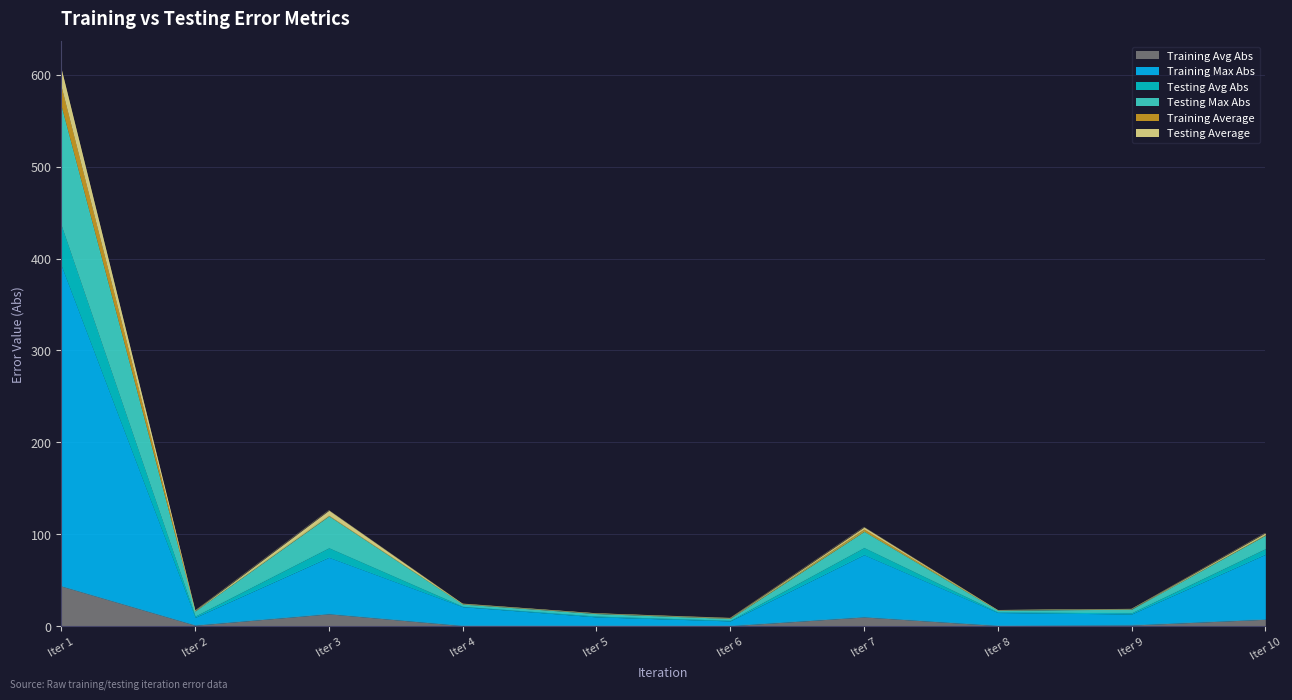

At which category is the sum across all series the highest?

Iter 1